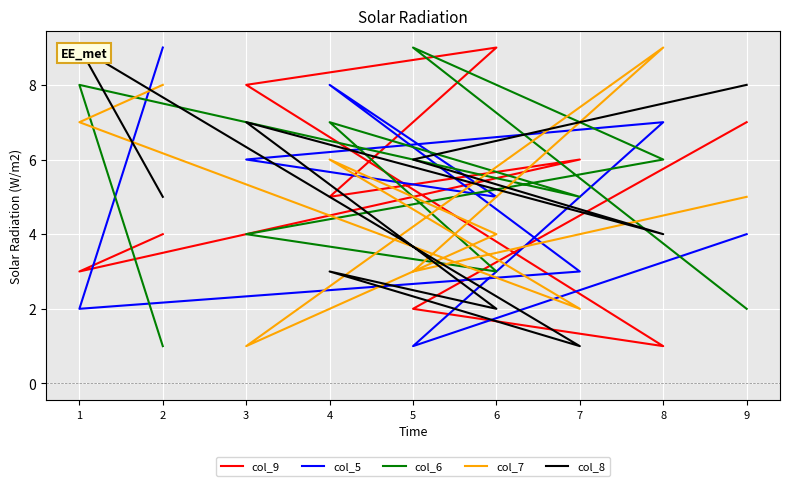

After their last crossing, which series has the higher values: col_7 or col_8?

col_8